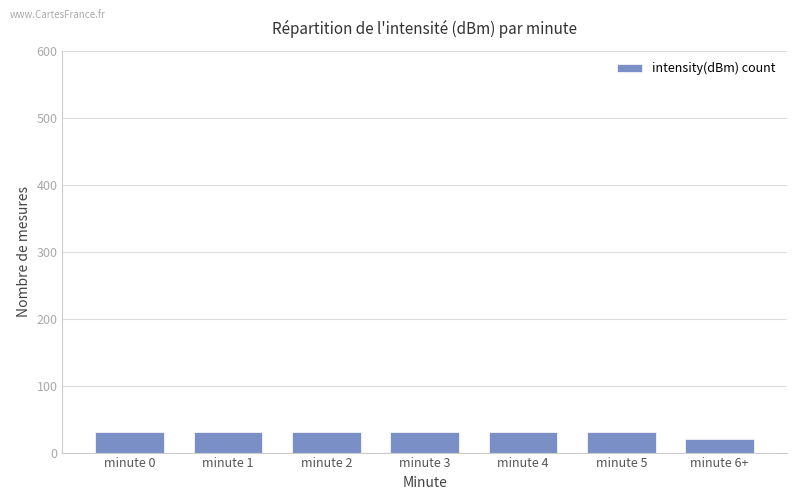

What position from the left is minute 6+?

7